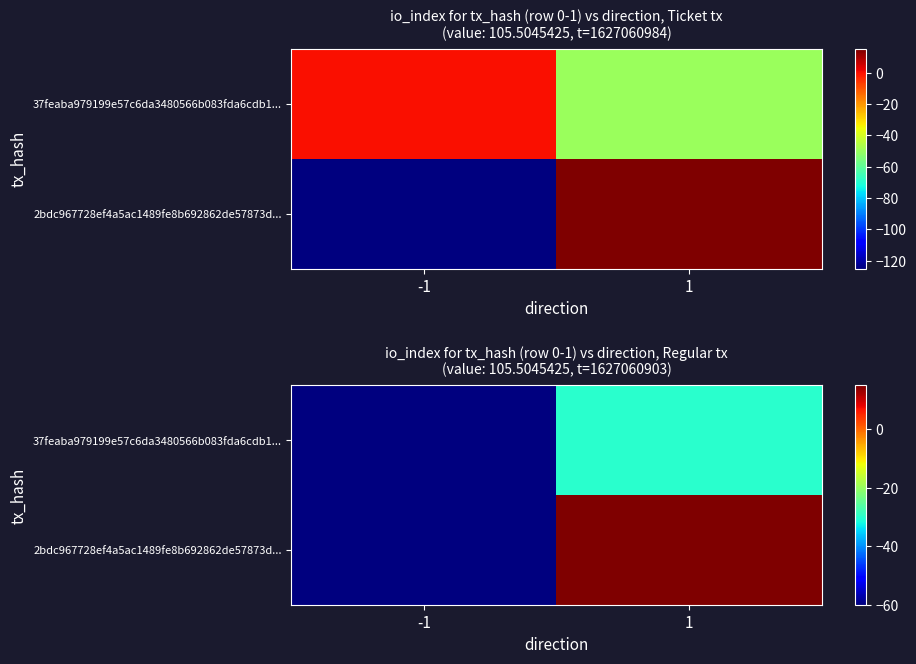

Which series has the largest total across all categories?

2bdc967728ef4a5ac1489fe8b692862de57873d...